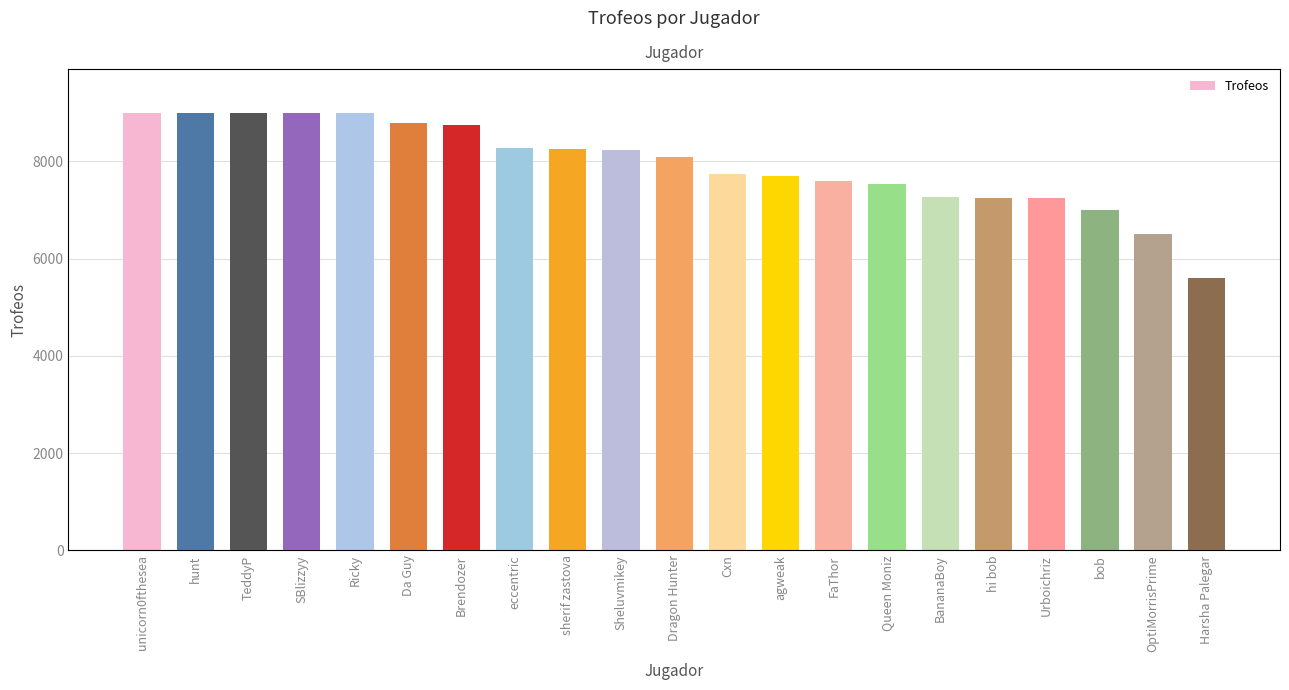

What is the greatest value displayed?

9000